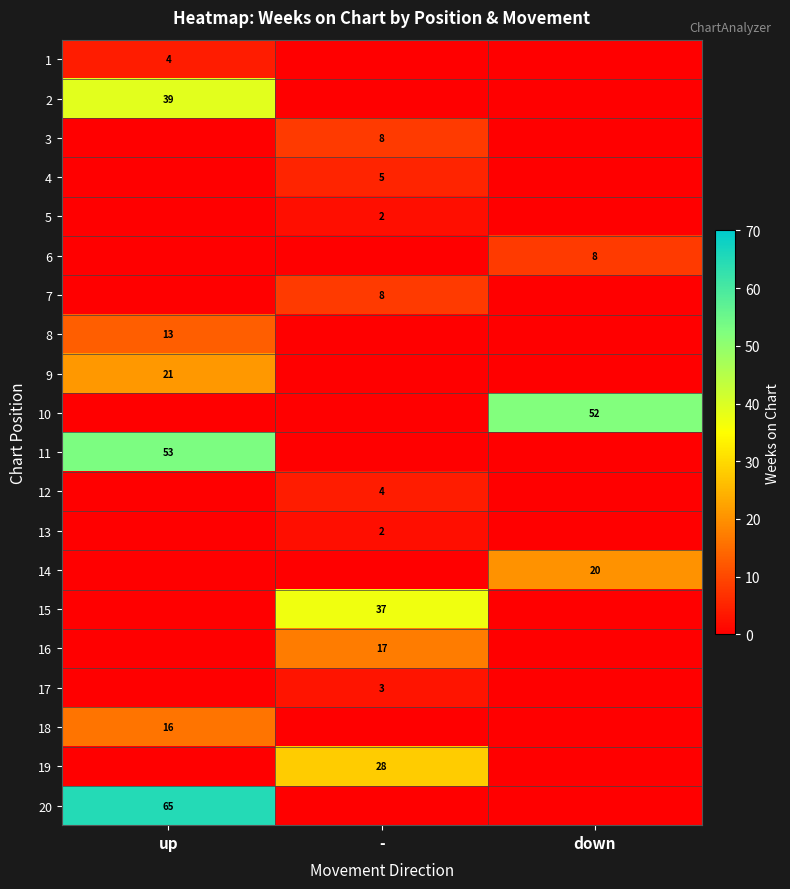

Count the number of categories in the chart.

3